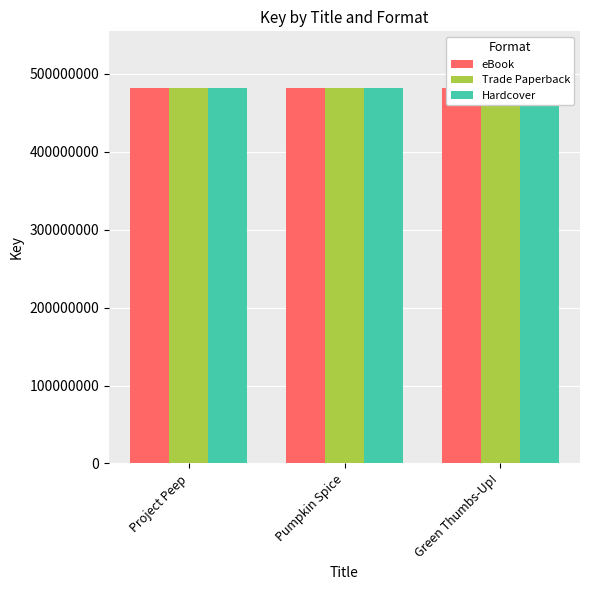

List the series in order of their peak value, lowest first.

eBook, Trade Paperback, Hardcover